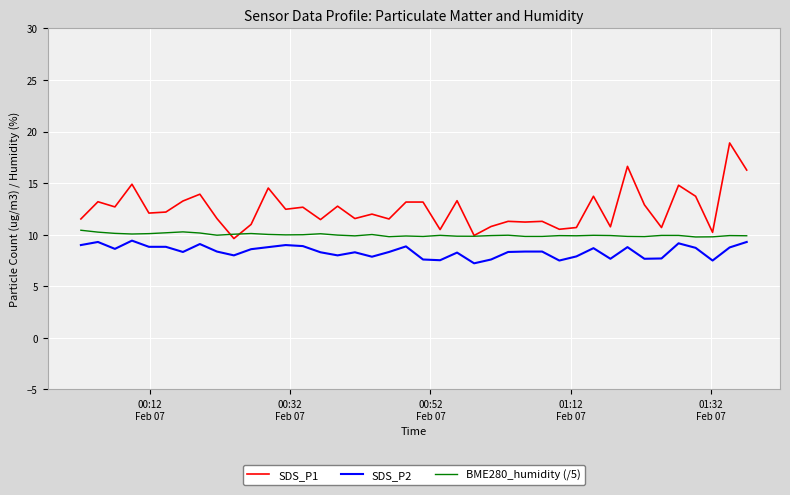

What is the minimum value shown in the chart?

7.2